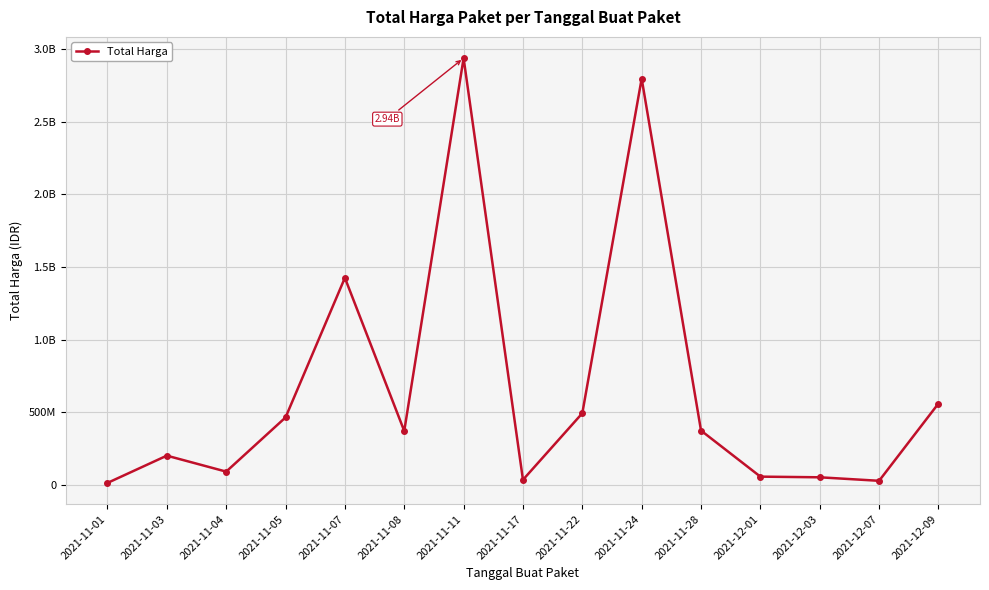

Is this an area chart (filled region under the line)?

No